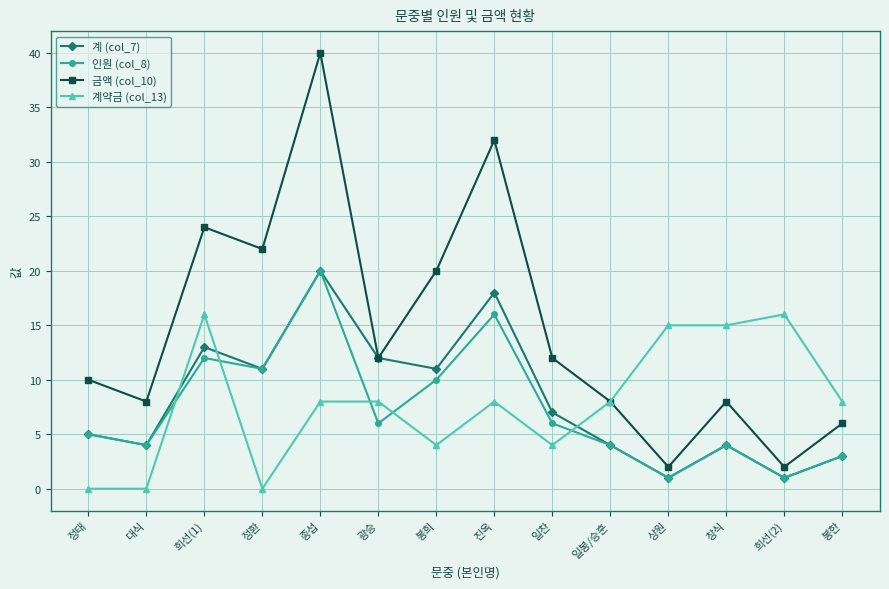

How many times do 계약금 (col_13) and 계 (col_7) cross each other?

3